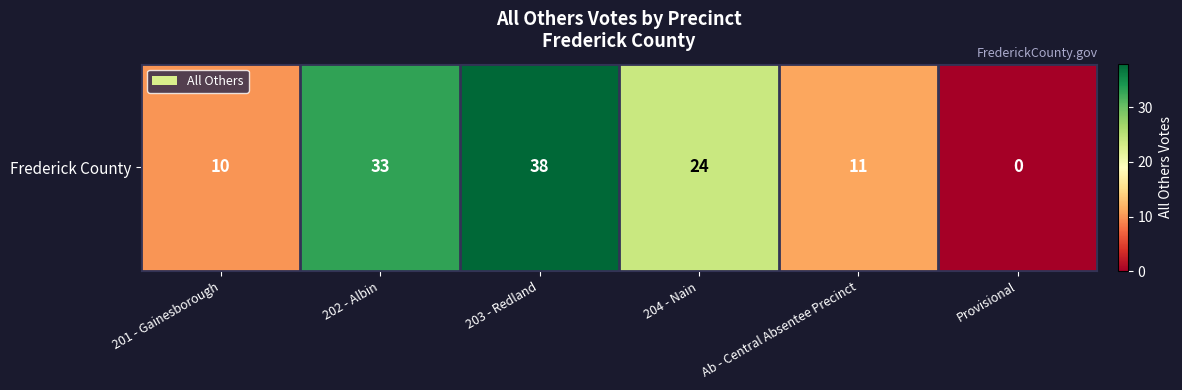

What is the change in value from 201 - Gainesborough to 203 - Redland?

+28